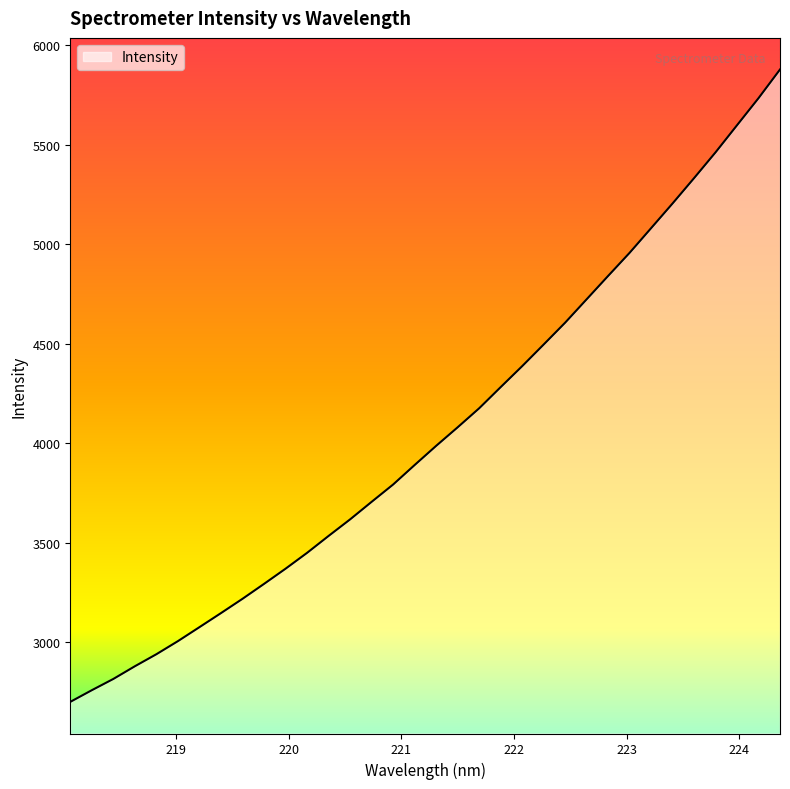

What is the maximum value shown in the chart?

5878.8